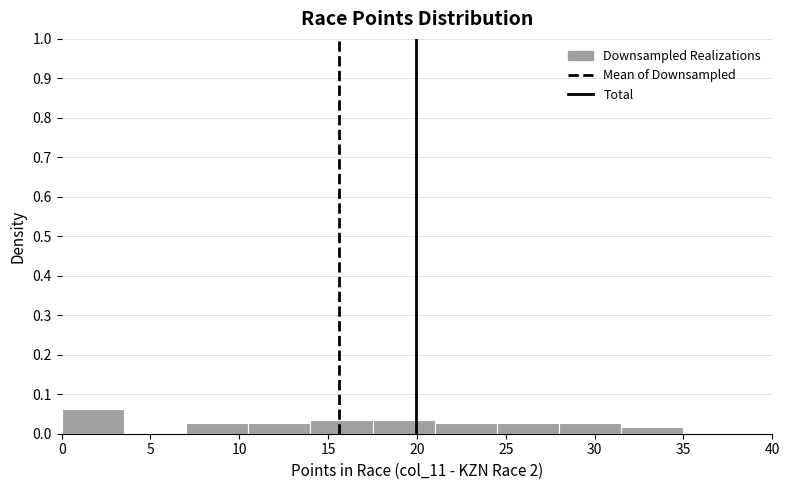

How tall is the bar that spans 28.0 to 31.5 on the x-axis? The values are not printed on the chart, so give them approximately, as read against the axis.

0.03